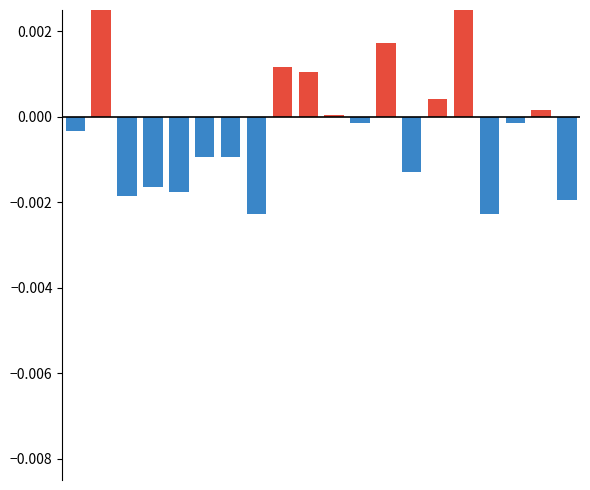

Reading left to right, transcribe all the data shown in this chart.

Above mean: 0=0.0	1=0.0	2=0.0	3=0.0	4=0.0	5=0.0	6=0.0	7=0.0	8=0.0	9=0.0	10=0.0	11=0.0	12=0.0	13=0.0	14=0.0	15=0.0	16=0.0	17=0.0	18=0.0	19=0.0
Below mean: 0=-0.0	1=0.0	2=-0.0	3=-0.0	4=-0.0	5=-0.0	6=-0.0	7=-0.0	8=0.0	9=0.0	10=0.0	11=-0.0	12=0.0	13=-0.0	14=0.0	15=0.0	16=-0.0	17=-0.0	18=0.0	19=-0.0